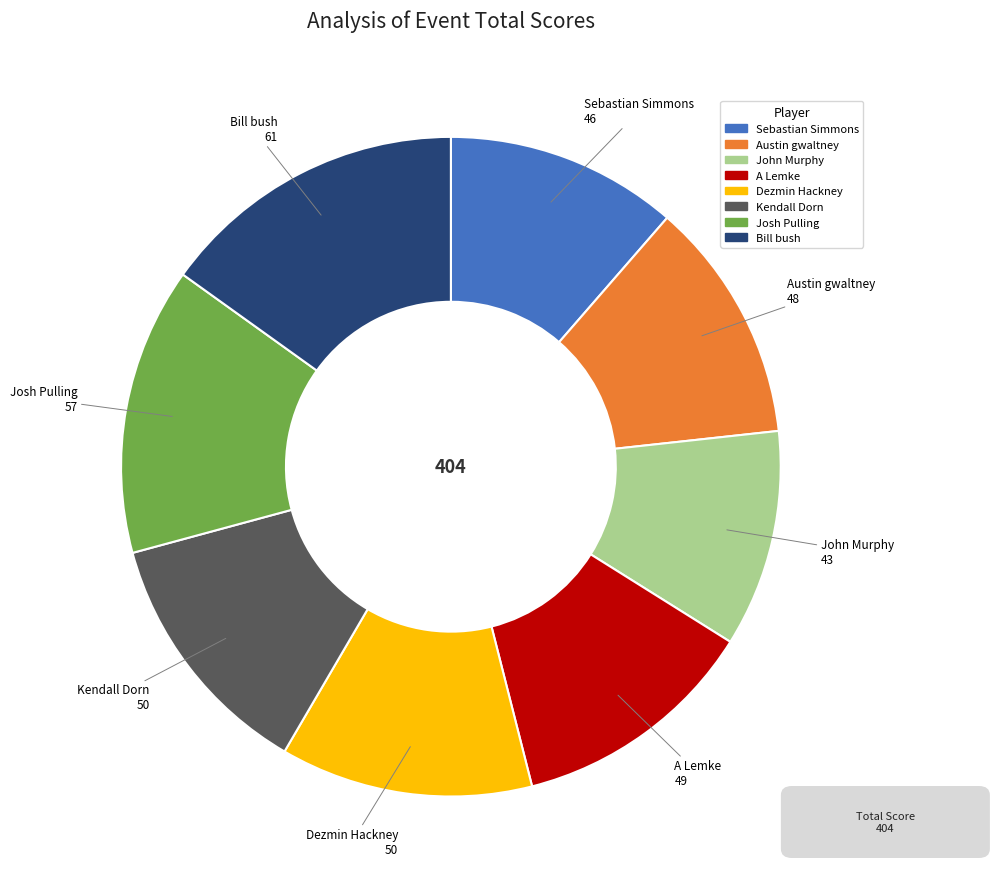

Count the number of slices in the pie.

8